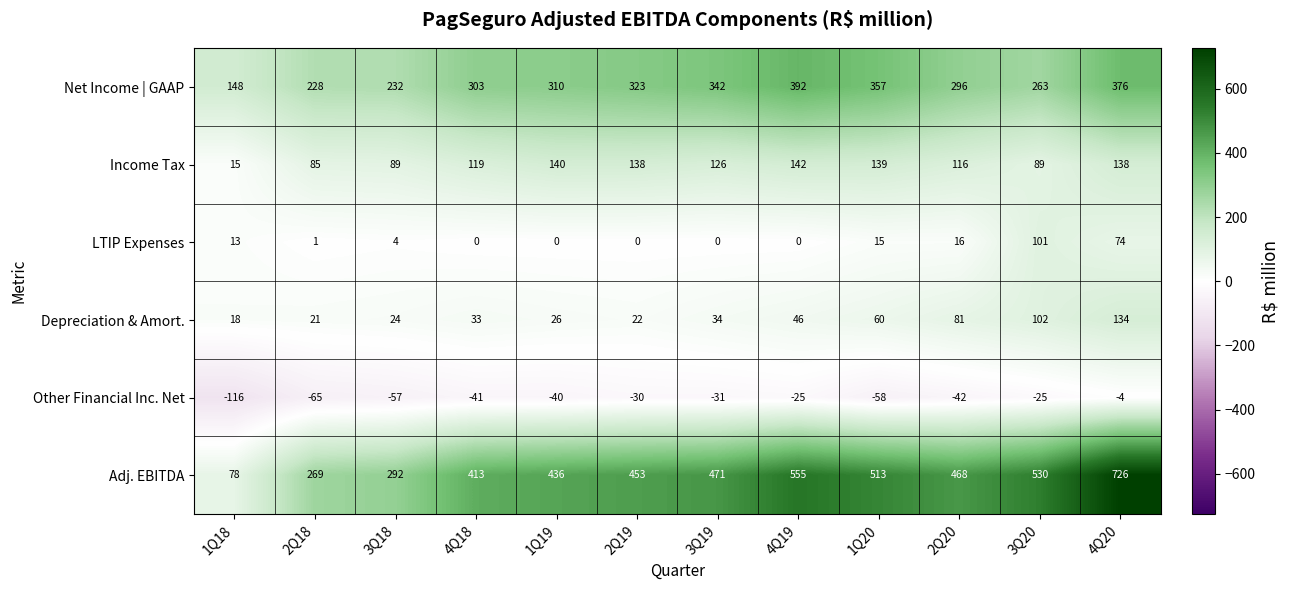

Is the value of LTIP Expenses at 1Q20 greater than the value of Net Income | GAAP at 2Q18?

No